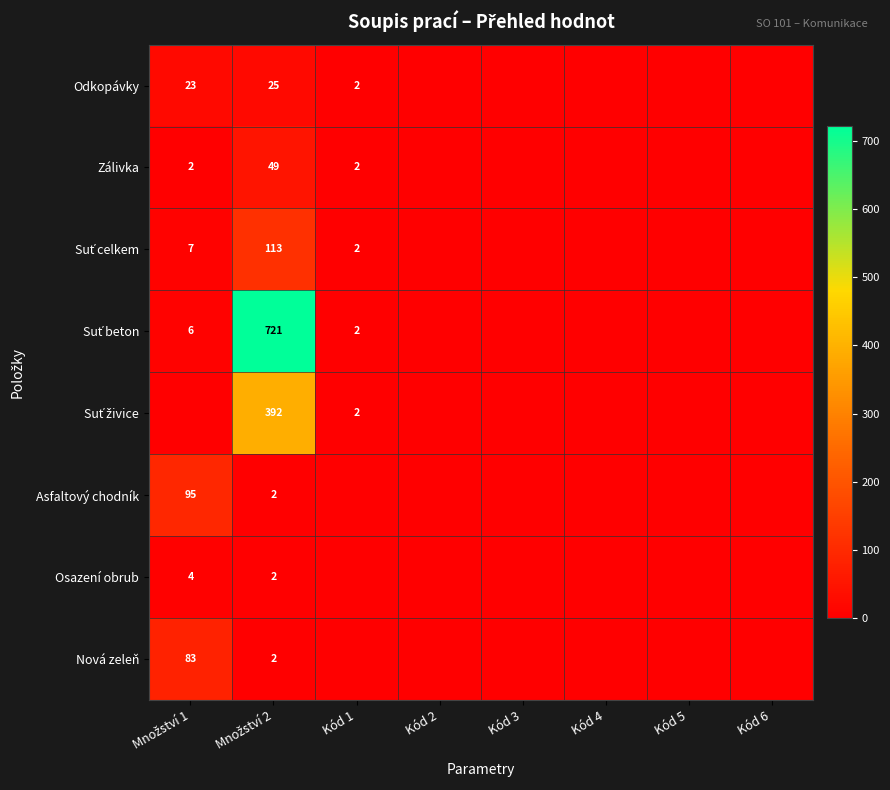

The Zálivka series shows 19 at Kód 4. True or false?

False